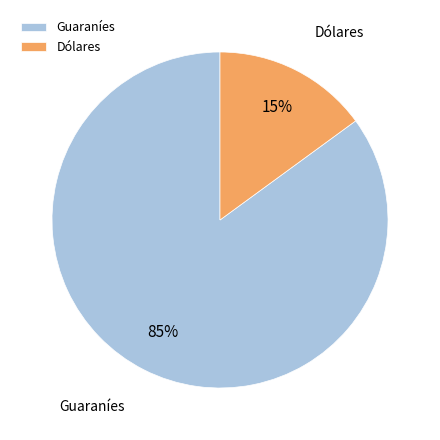

Which category has the smallest portion of the pie?

Dólares